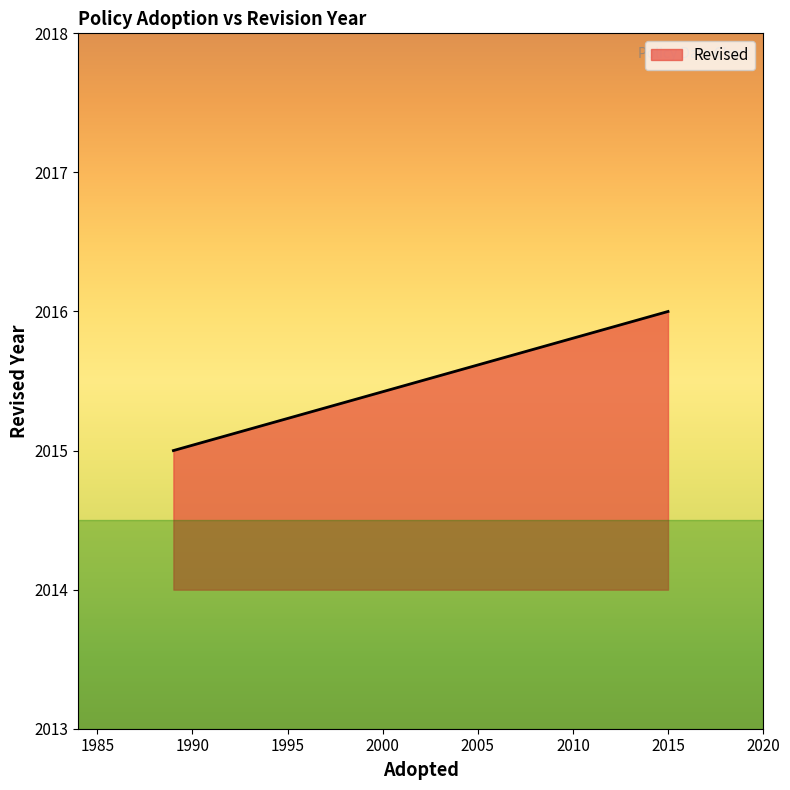

How many values are between 2015 and 2016?

3